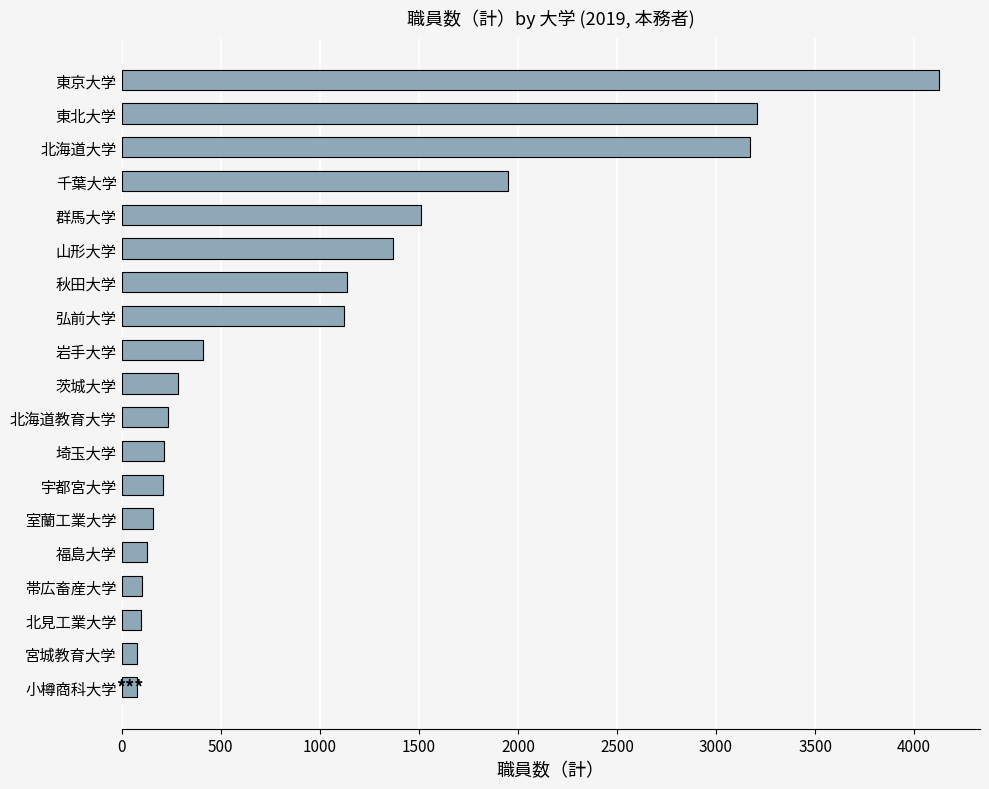

What is the sum of all values?

19599